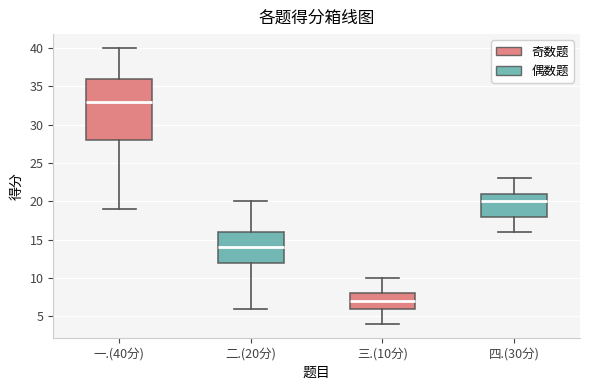

Reading left to right, transcribe this box plot: for each box, give where its median line is, the range the box spans, and where its two whiskers end, as read against the y-axis. The values are not printed on the chart, so give them approximately, as read against the axis.

一.(40分): median 33, box 28 to 36, whiskers 19 to 40
二.(20分): median 14, box 12 to 16, whiskers 6 to 20
三.(10分): median 7, box 6 to 8, whiskers 4 to 10
四.(30分): median 20, box 18 to 21, whiskers 16 to 23